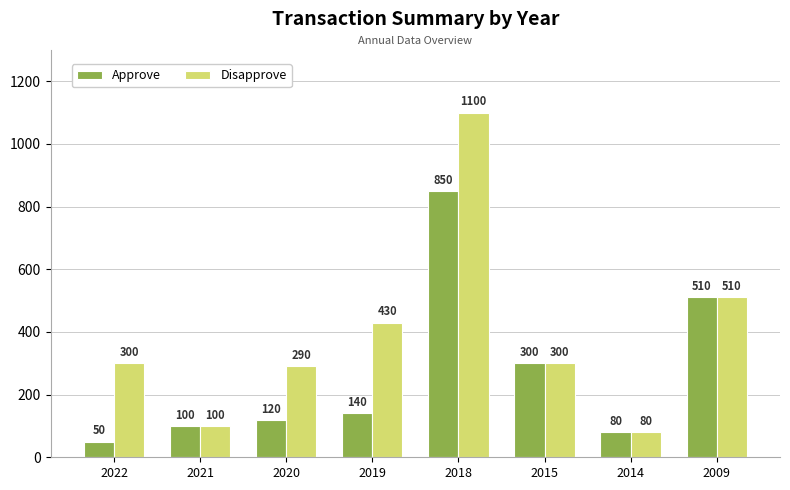

What is the sum of the Disapprove values at 2009 and 2018?

1610